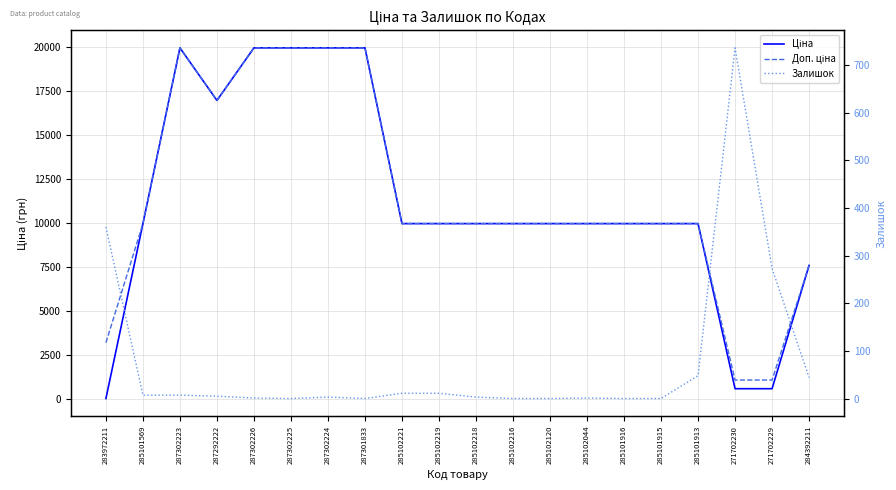

What is the value of the Залишок point at the 11th from the left?

3.0